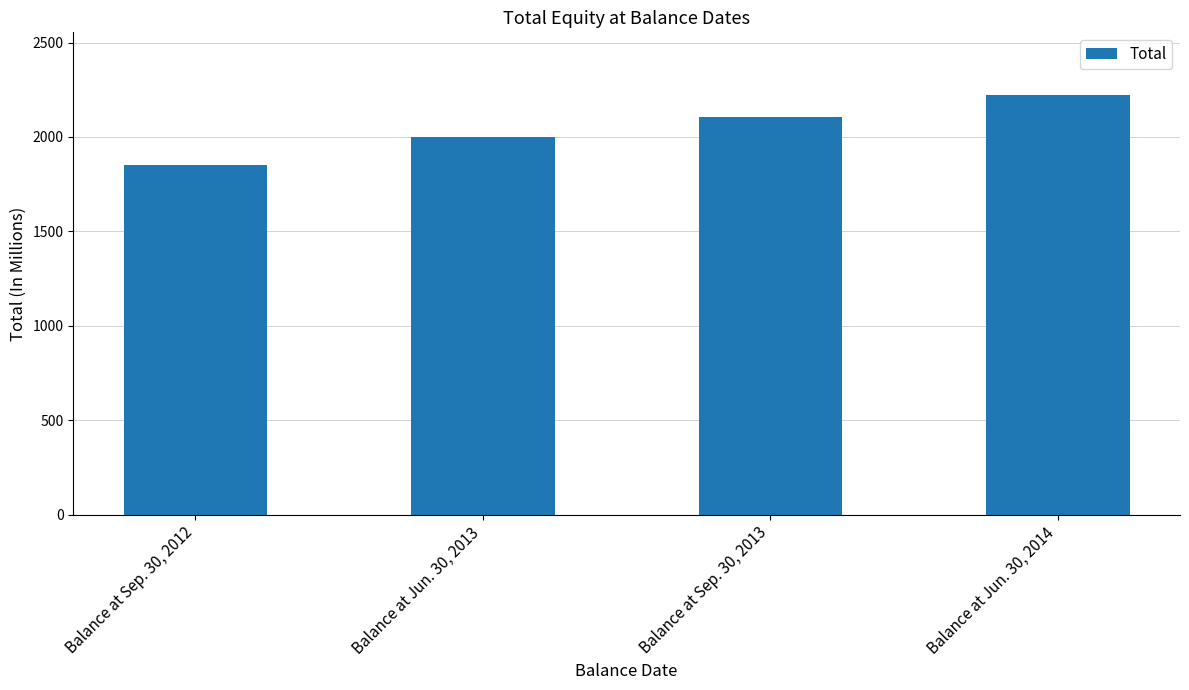

What is the sum of the values at Balance at Jun. 30, 2013 and Balance at Jun. 30, 2014?

4219.7